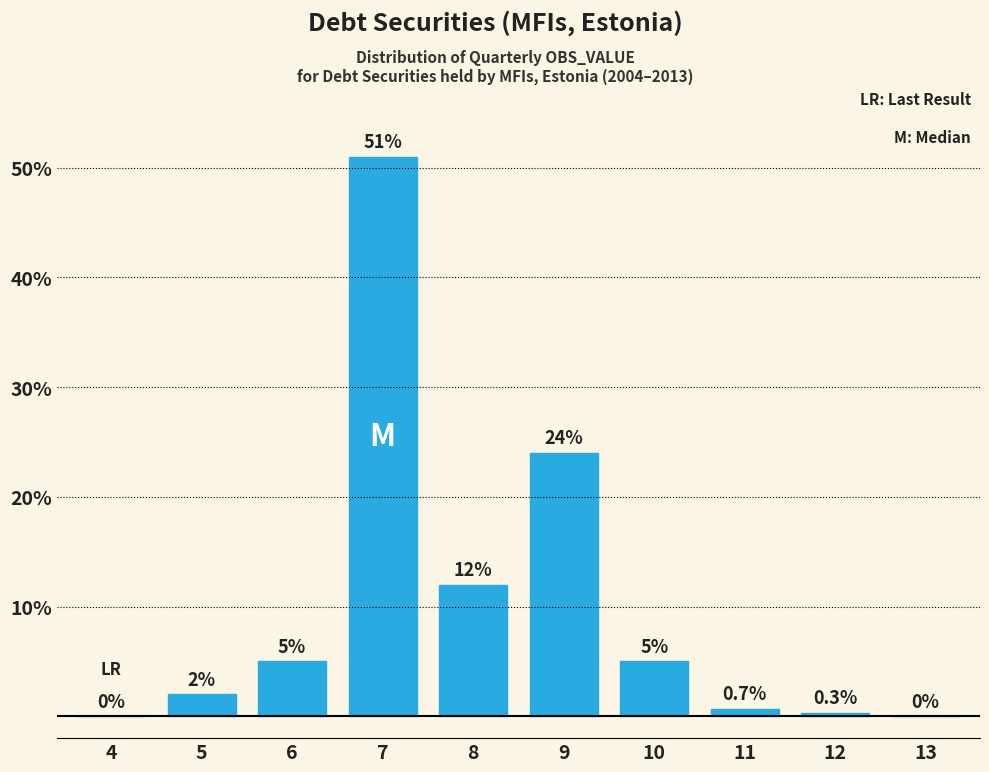

Reading left to right, list all the values displayed in this chart.

4=0.0	5=2.0	6=5.0	7=51.0	8=12.0	9=24.0	10=5.0	11=0.7	12=0.3	13=0.0